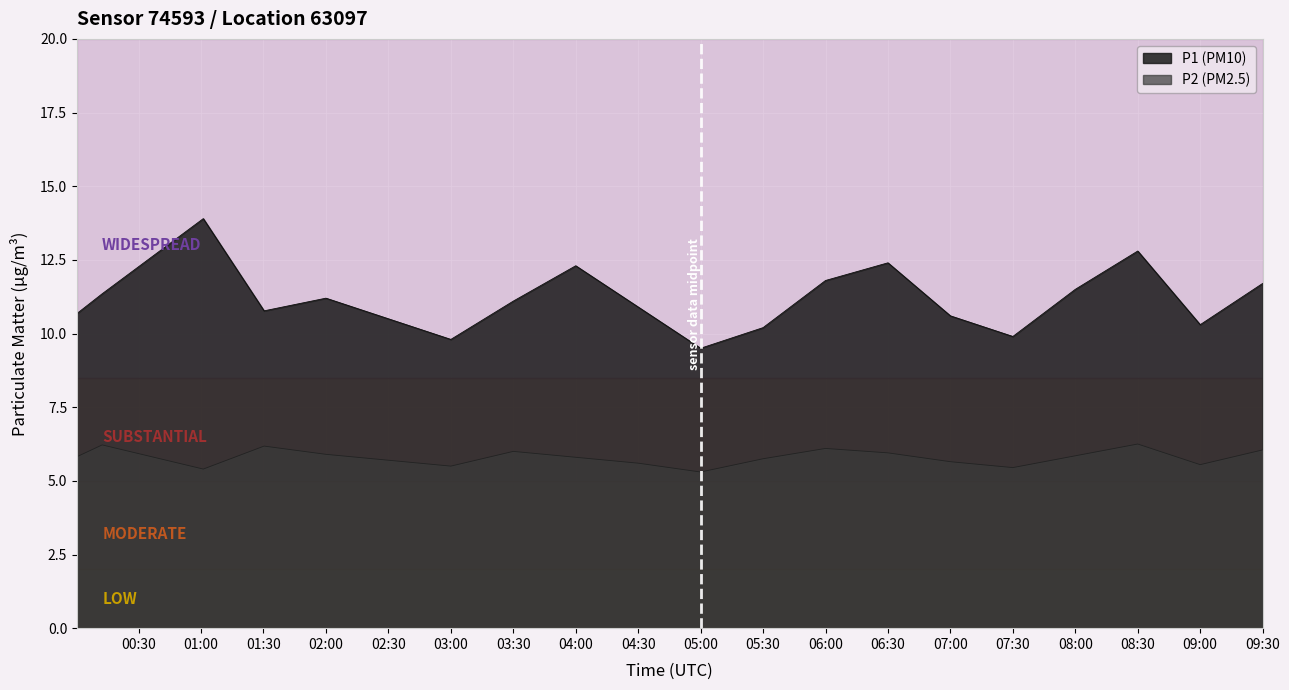

How many interior local peaks does the P2 series have?

5